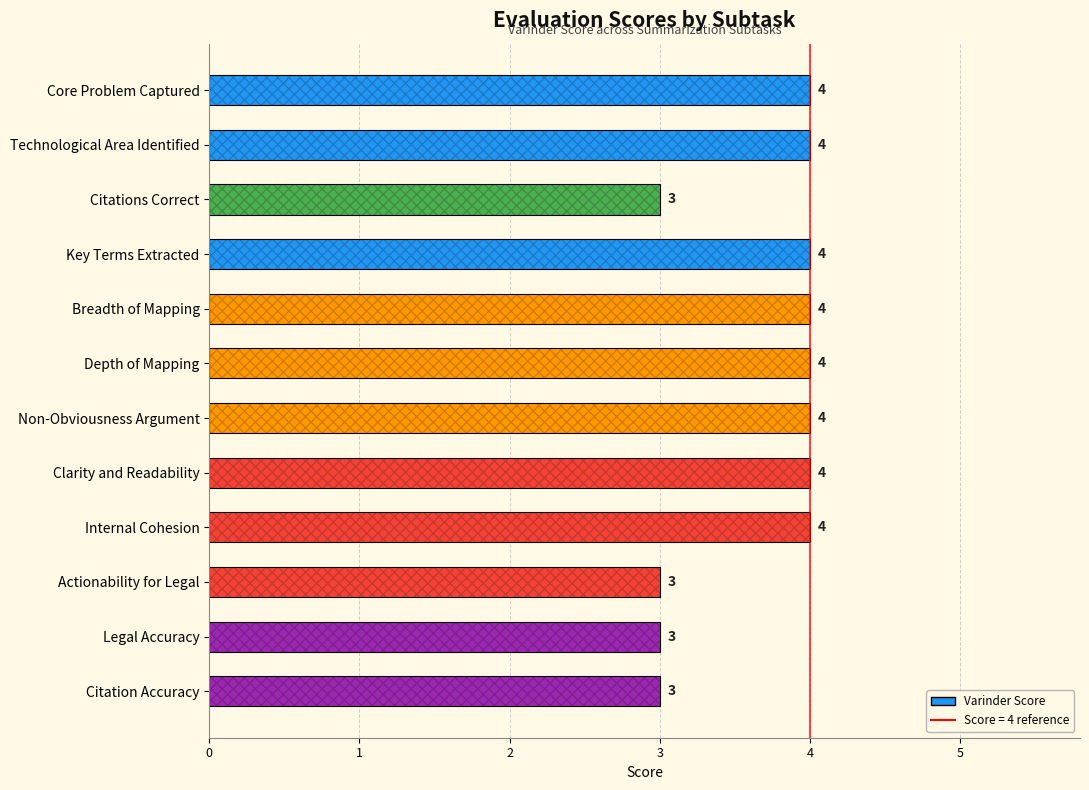

The value at Actionability for Legal is 1. True or false?

False